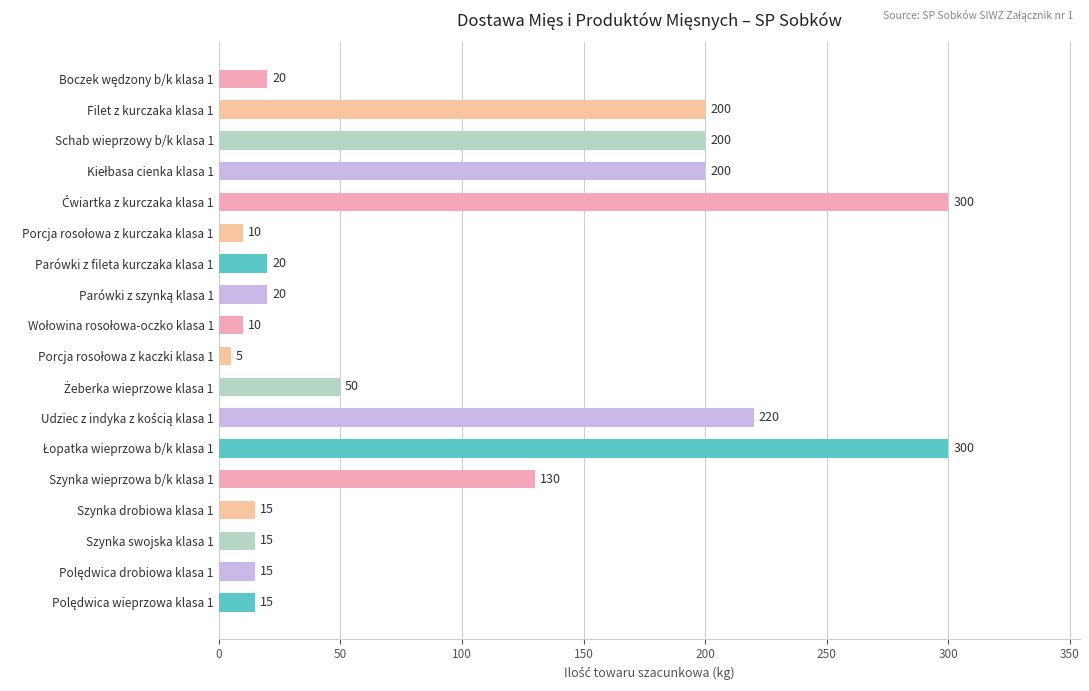

How many categories are shown in the chart?

18